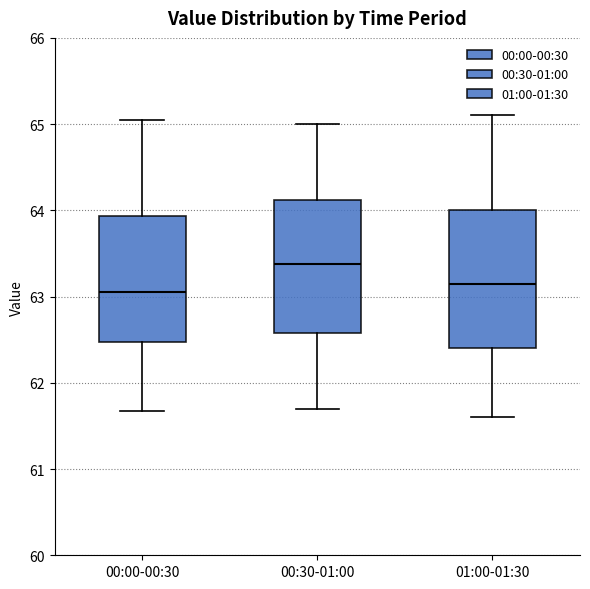

Reading left to right, read every box against the y-axis: the position of its median line, the range the box covers, and the ends of its whiskers. The values are not printed on the chart, so give them approximately, as read against the axis.

00:00-00:30: median 63.1, box 62.5 to 63.9, whiskers 61.7 to 65.1
00:30-01:00: median 63.4, box 62.6 to 64.1, whiskers 61.7 to 65.0
01:00-01:30: median 63.2, box 62.4 to 64.0, whiskers 61.6 to 65.1